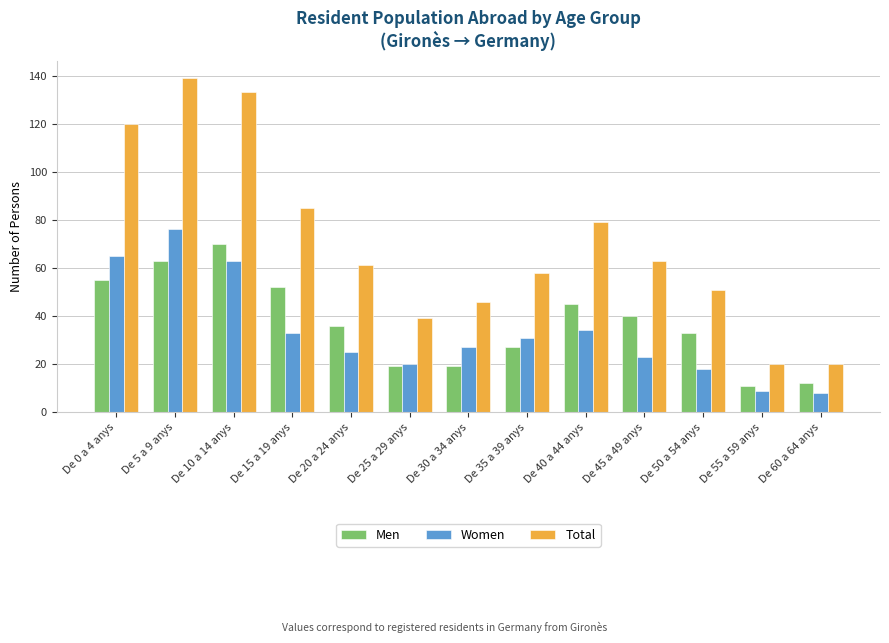

Reading left to right, transcribe all the data shown in this chart.

Men: 55	63	70	52	36	19	19	27	45	40	33	11	12
Women: 65	76	63	33	25	20	27	31	34	23	18	9	8
Total: 120	139	133	85	61	39	46	58	79	63	51	20	20